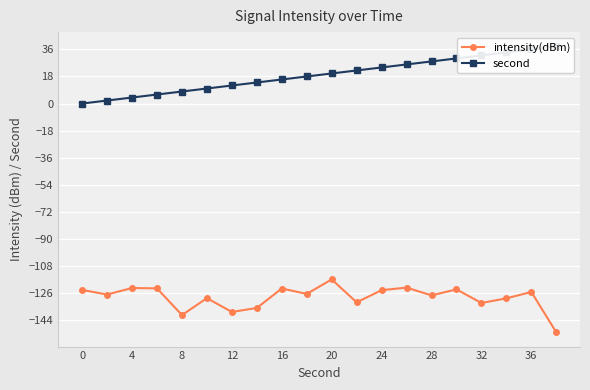

What is the total value across all series at 16?

-132.7